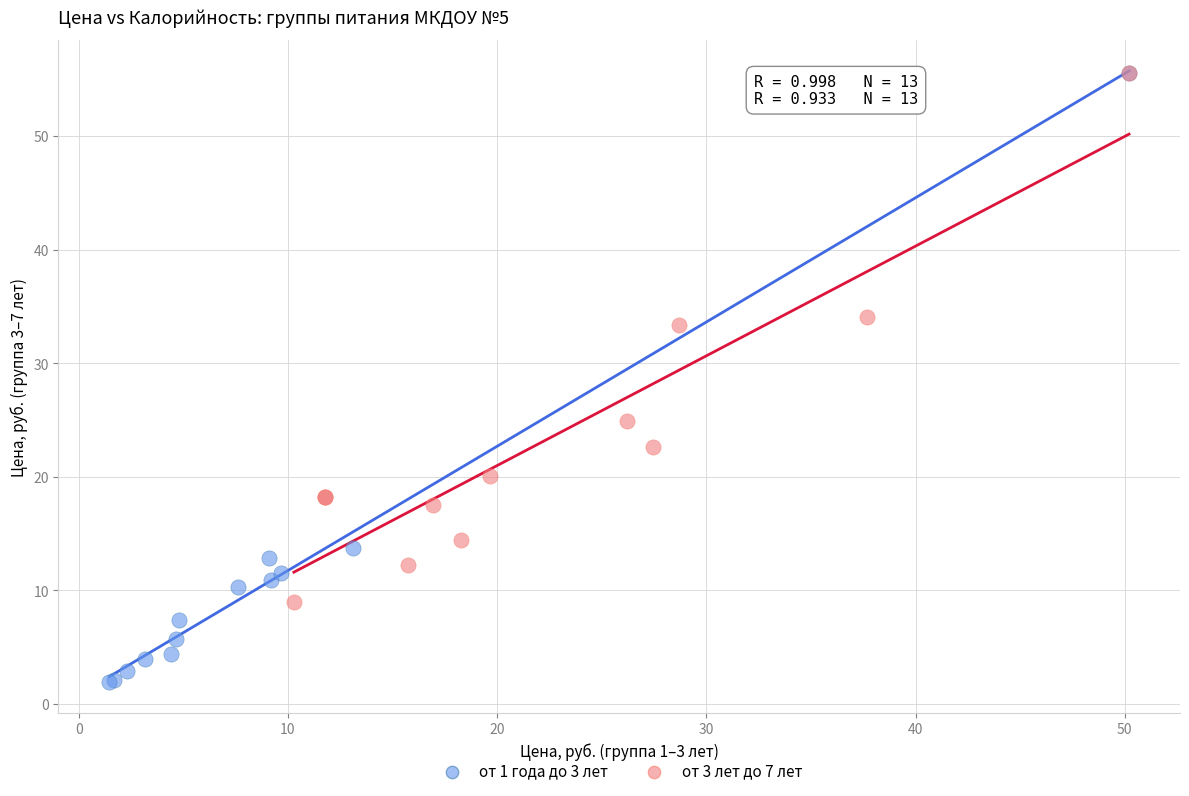

Which series contains the lowest Y value?

от 1 года до 3 лет